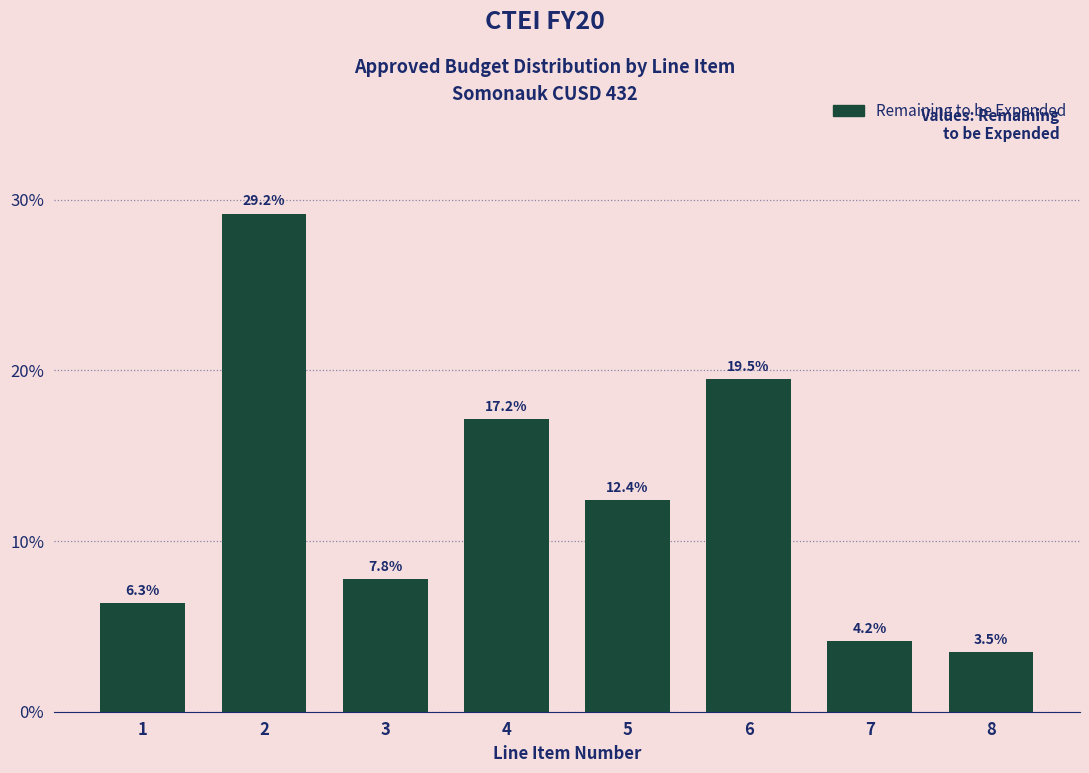

Reading right to left, what are all the values shown in this chart?

8=3.5	7=4.2	6=19.5	5=12.4	4=17.2	3=7.8	2=29.2	1=6.3